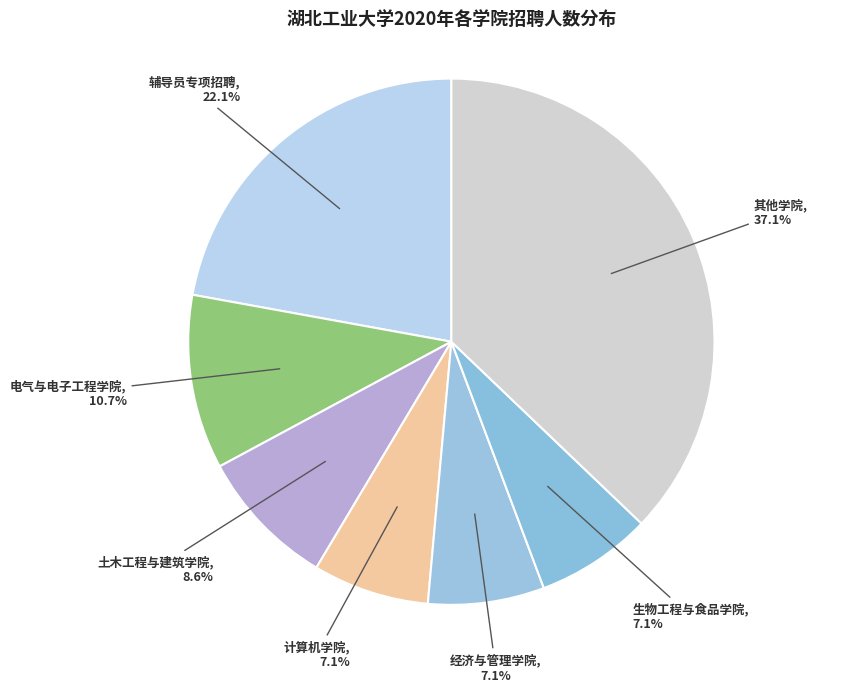

What portion of the pie excludes 计算机学院?

92.9%